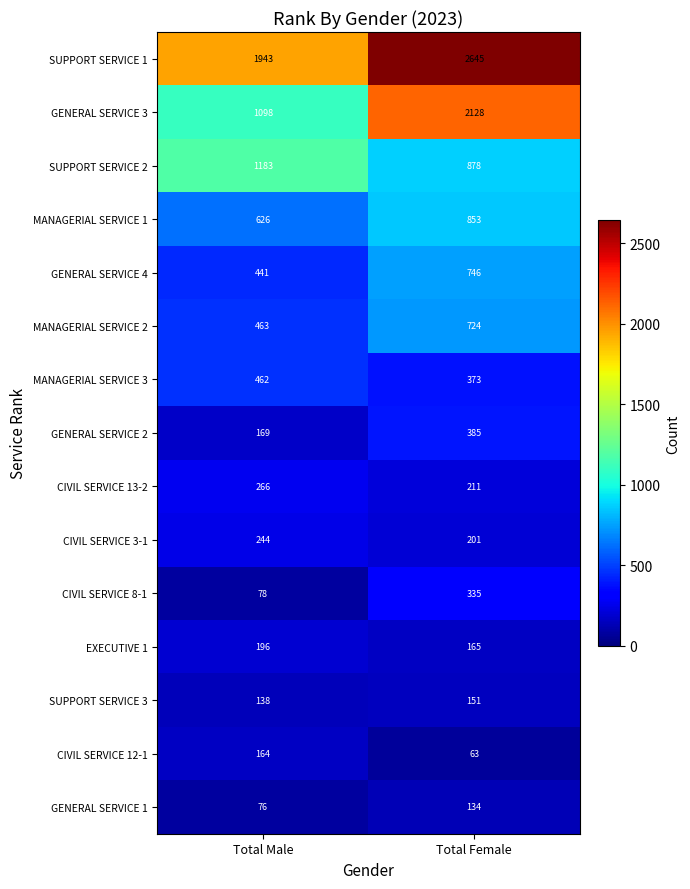

List the series in order of their peak value, lowest first.

GENERAL SERVICE 1, SUPPORT SERVICE 3, CIVIL SERVICE 12-1, EXECUTIVE 1, CIVIL SERVICE 3-1, CIVIL SERVICE 13-2, CIVIL SERVICE 8-1, GENERAL SERVICE 2, MANAGERIAL SERVICE 3, MANAGERIAL SERVICE 2, GENERAL SERVICE 4, MANAGERIAL SERVICE 1, SUPPORT SERVICE 2, GENERAL SERVICE 3, SUPPORT SERVICE 1